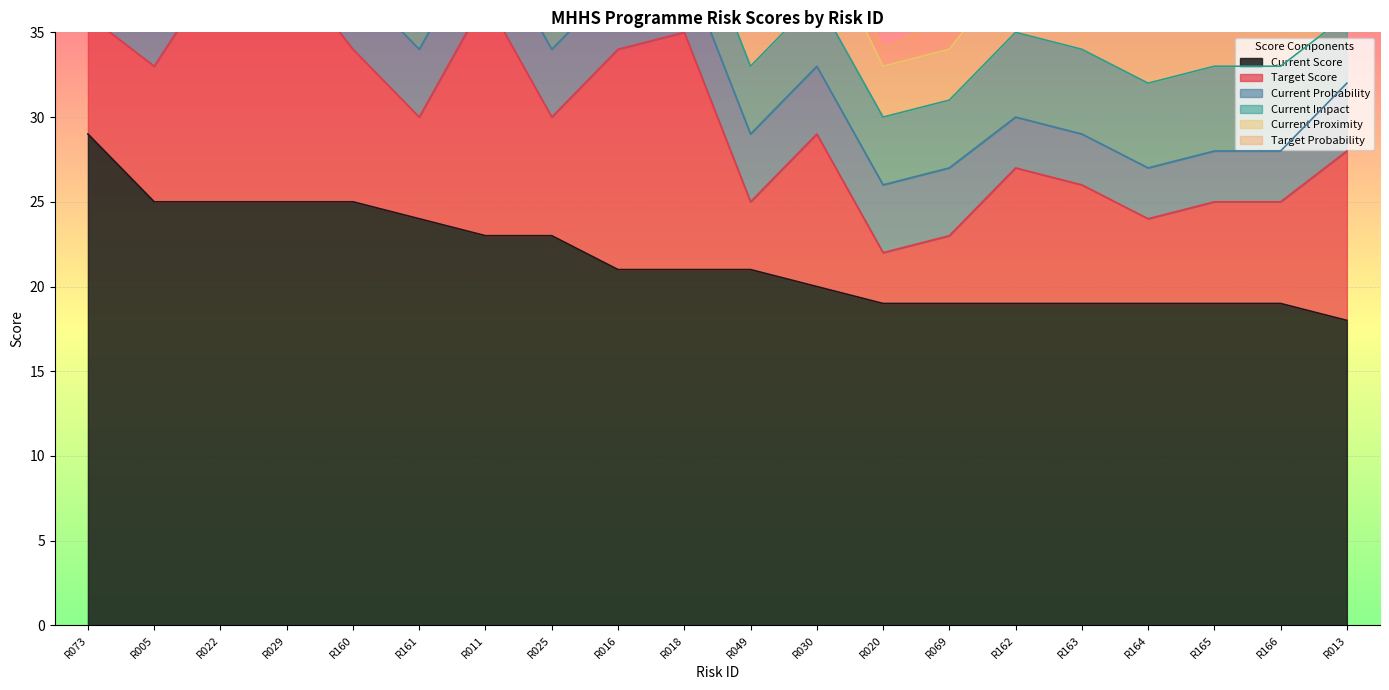

Is it true that Current Score equals 21 at R018?

True